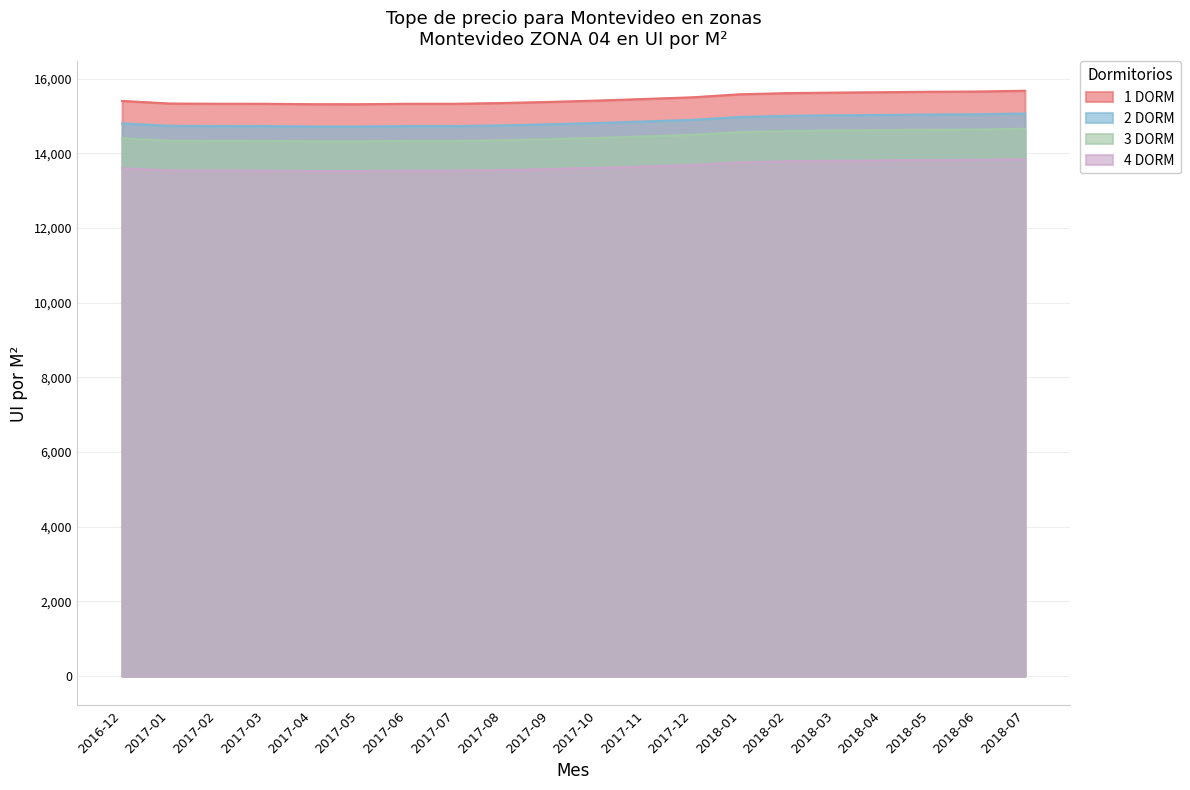

What is the lowest value of the 2 DORM series?

14716